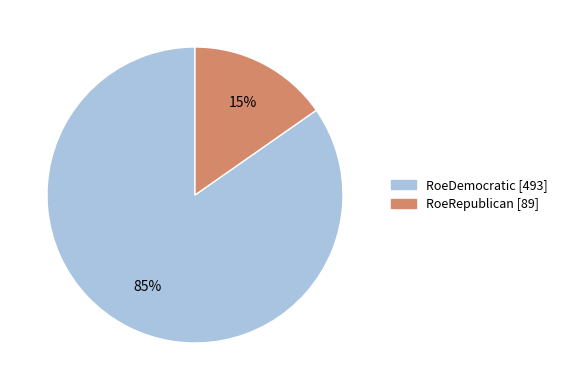

What is the ratio of the value at RoeRepublican to the value at RoeDemocratic?

0.2